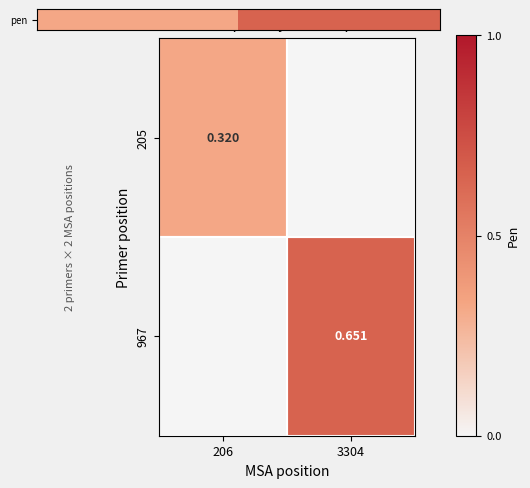

Which has a higher value, 206 or 3304?

3304